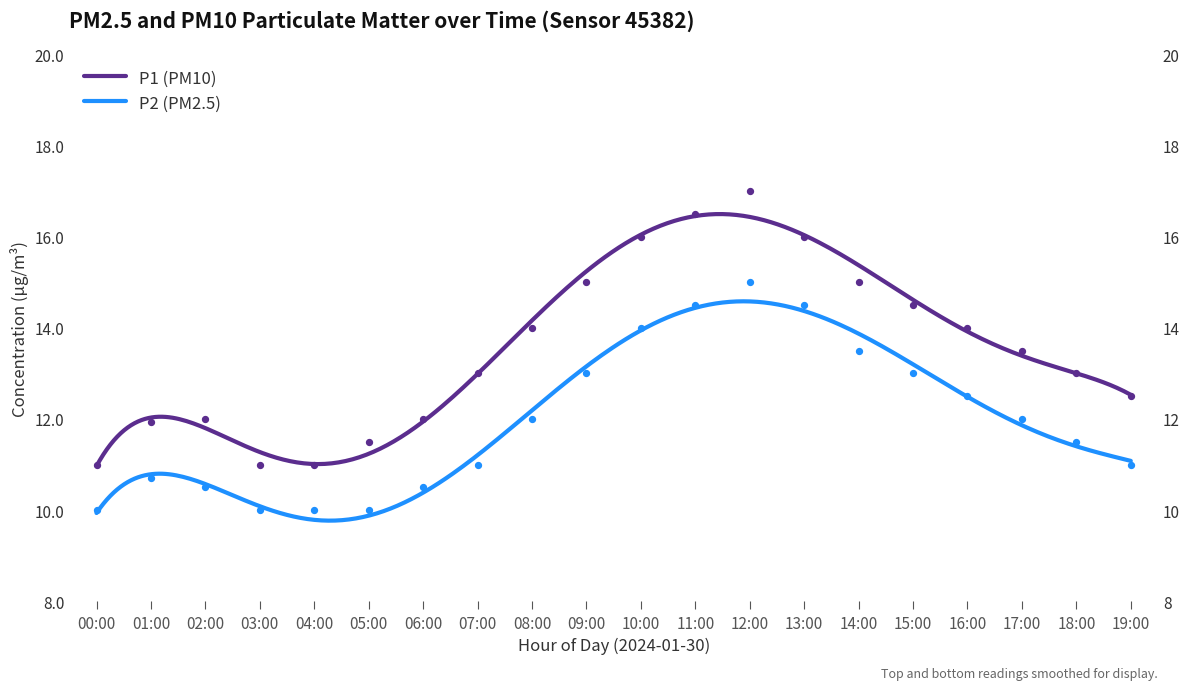

Which series has the largest Y range (max minus min)?

P1